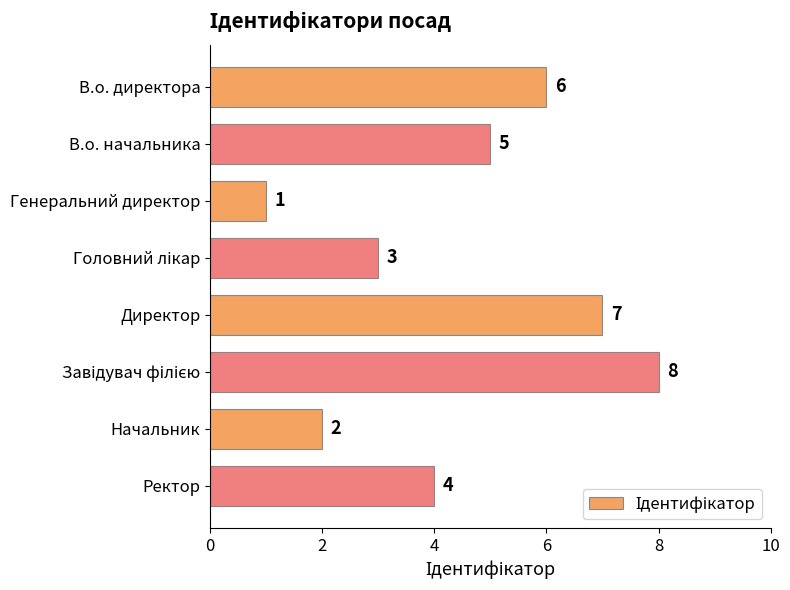

Approximately how many times larger is the value at Начальник compared to В.о. начальника?

0.4